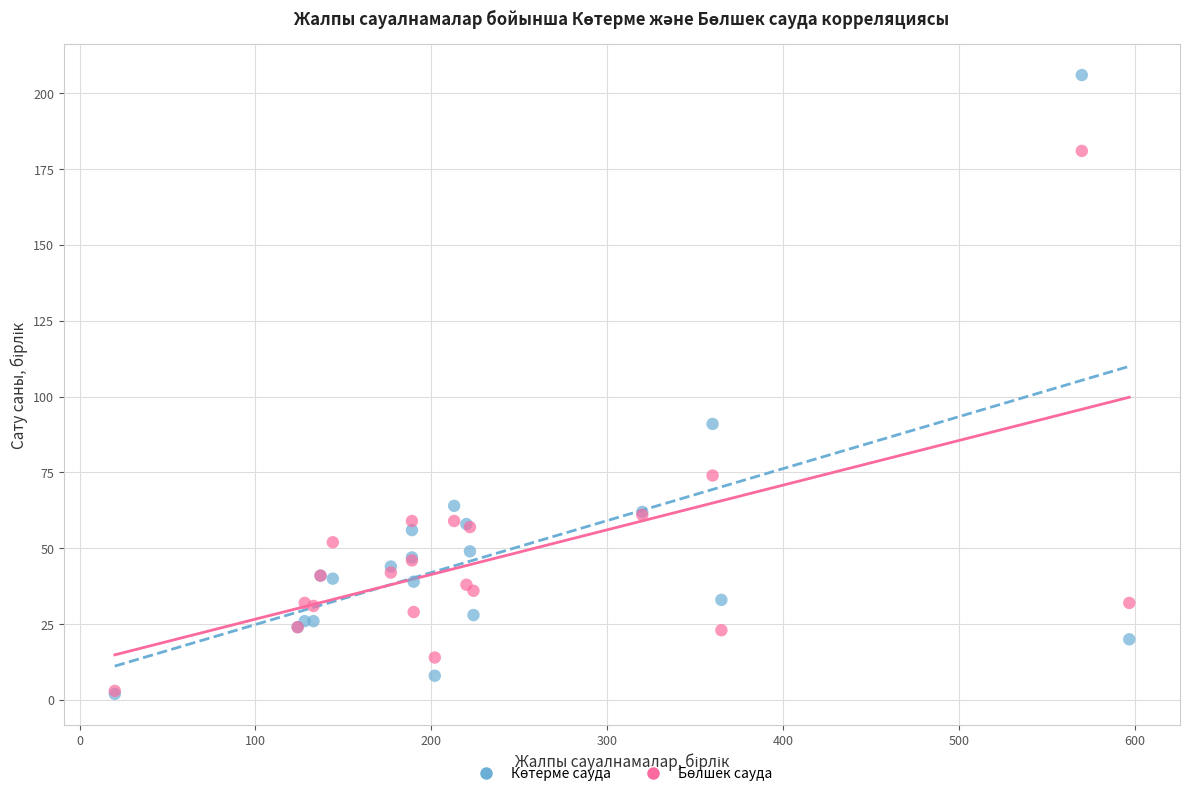

Across all series, what Y value is closest to 104?

91